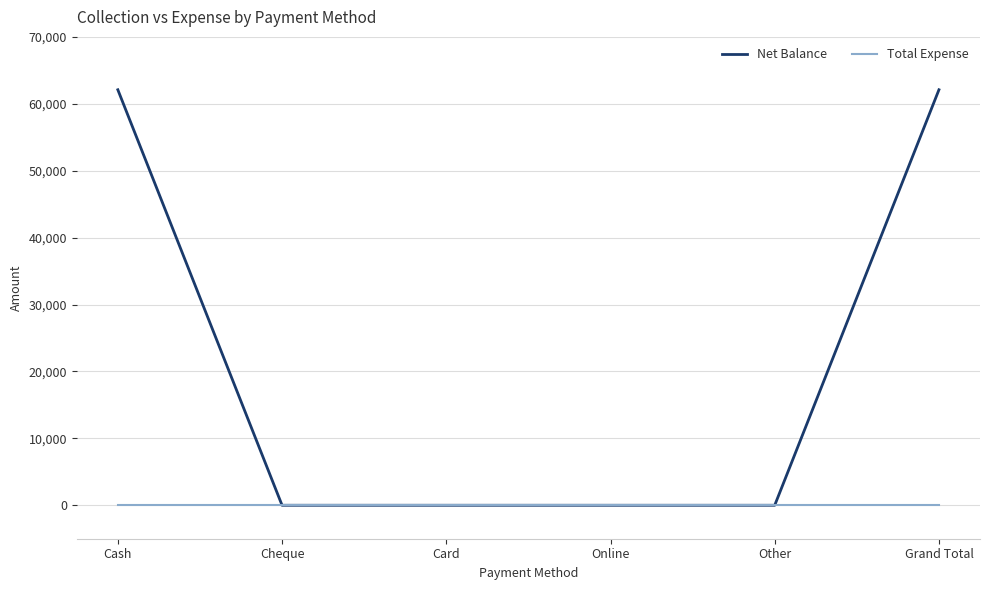

At Cash, list the series in order from largest to smallest.

Net Balance, Total Expense